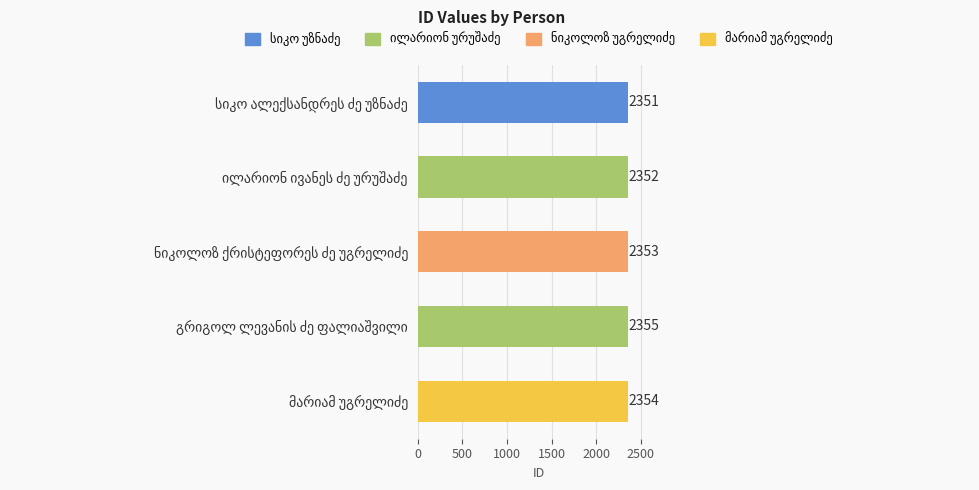

What is the value of the 4th bar from the top?

2355